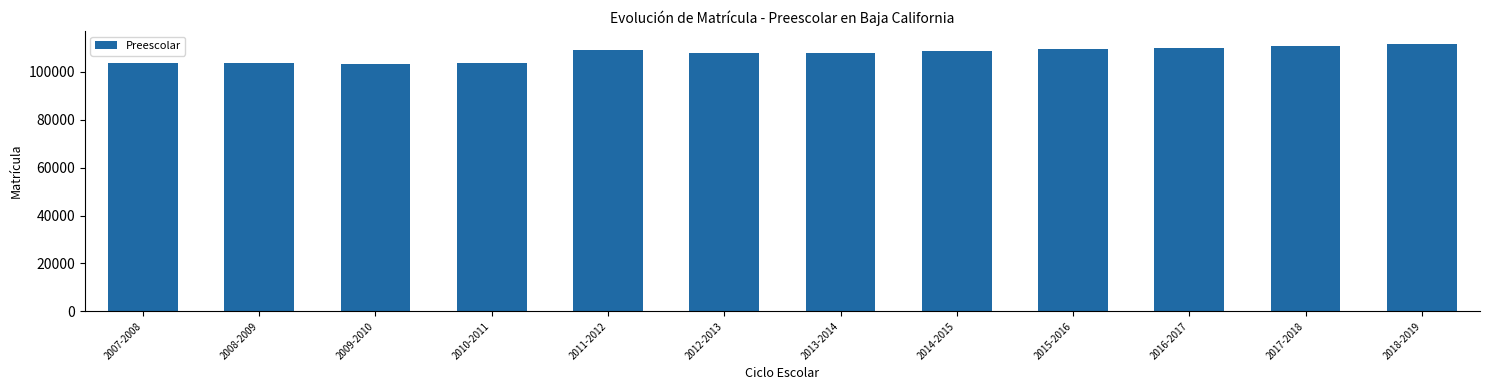

What is the sum of all values?

1288784.8